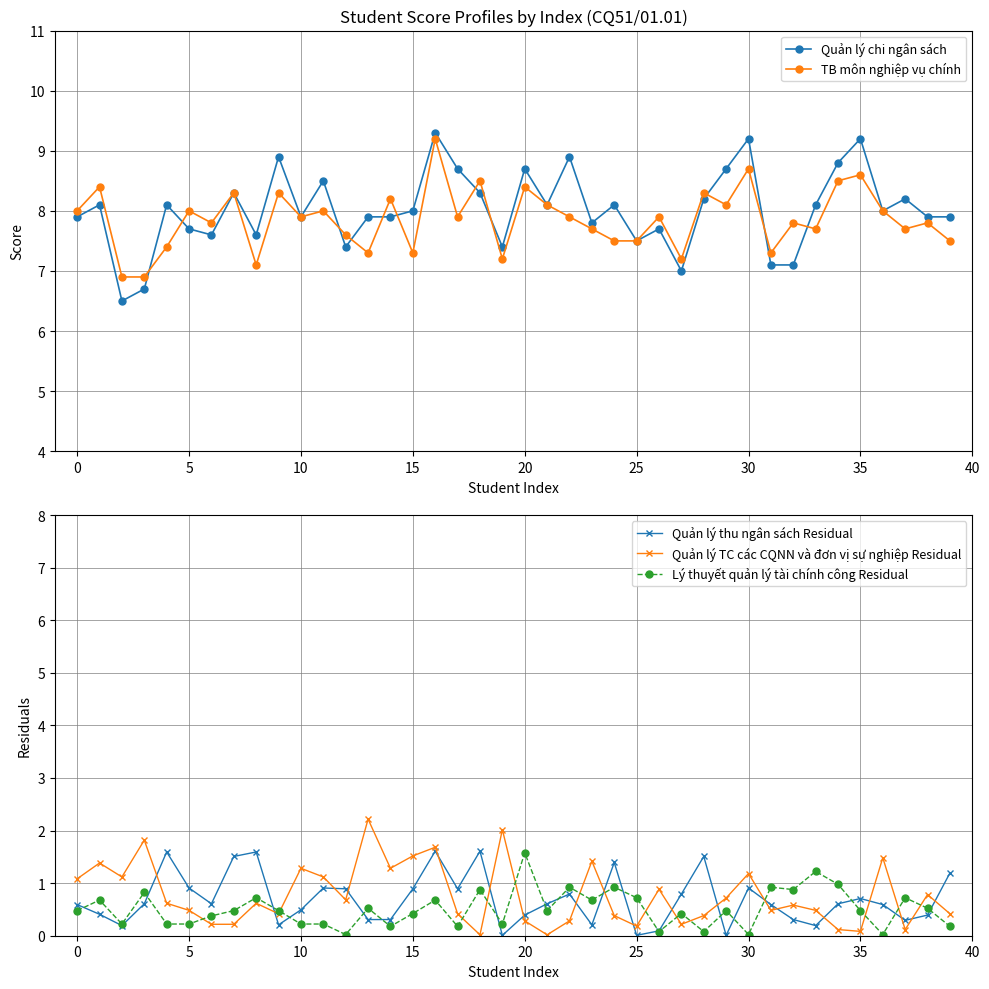

Is the value of TB môn nghiệp vụ chính at 25 greater than the value of Quản lý chi ngân sách at 30?

No